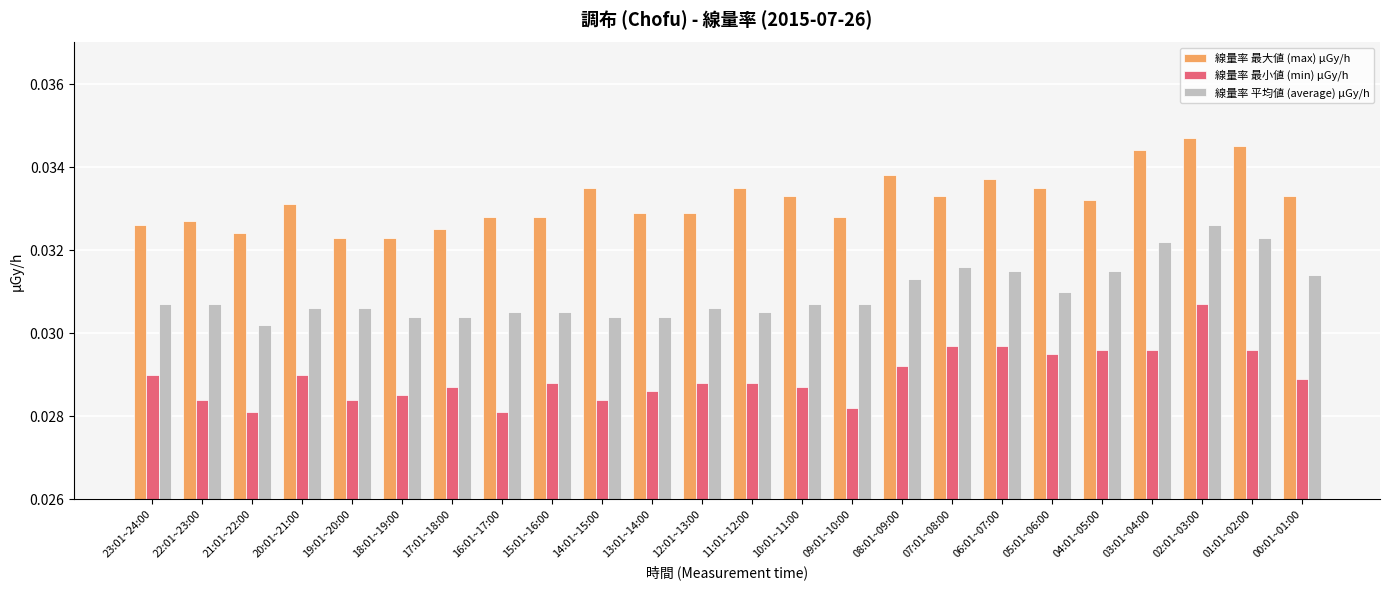

Is the value of 線量率 平均値 (average) μGy/h at 11:01~12:00 greater than the value of 線量率 最小値 (min) μGy/h at 03:01~04:00?

Yes